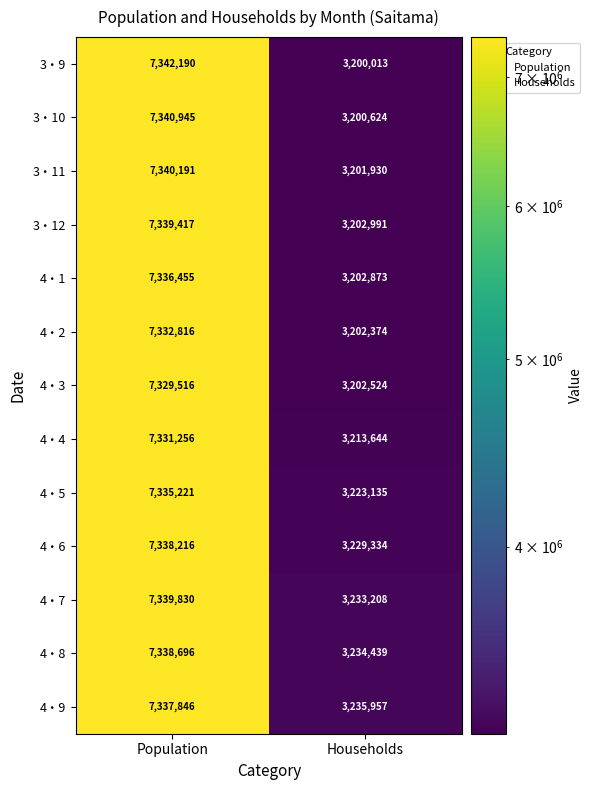

What is the total value across all series at Population?

95382595